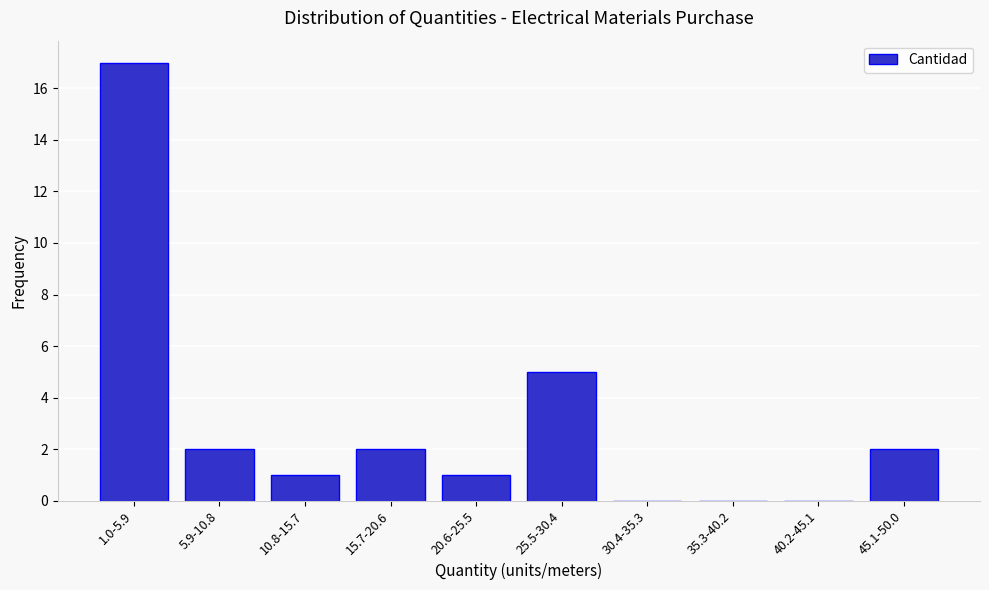

Reading left to right, what are all the values shown in this chart?

1.0-5.9=17	5.9-10.8=2	10.8-15.7=1	15.7-20.6=2	20.6-25.5=1	25.5-30.4=5	30.4-35.3=0	35.3-40.2=0	40.2-45.1=0	45.1-50.0=2